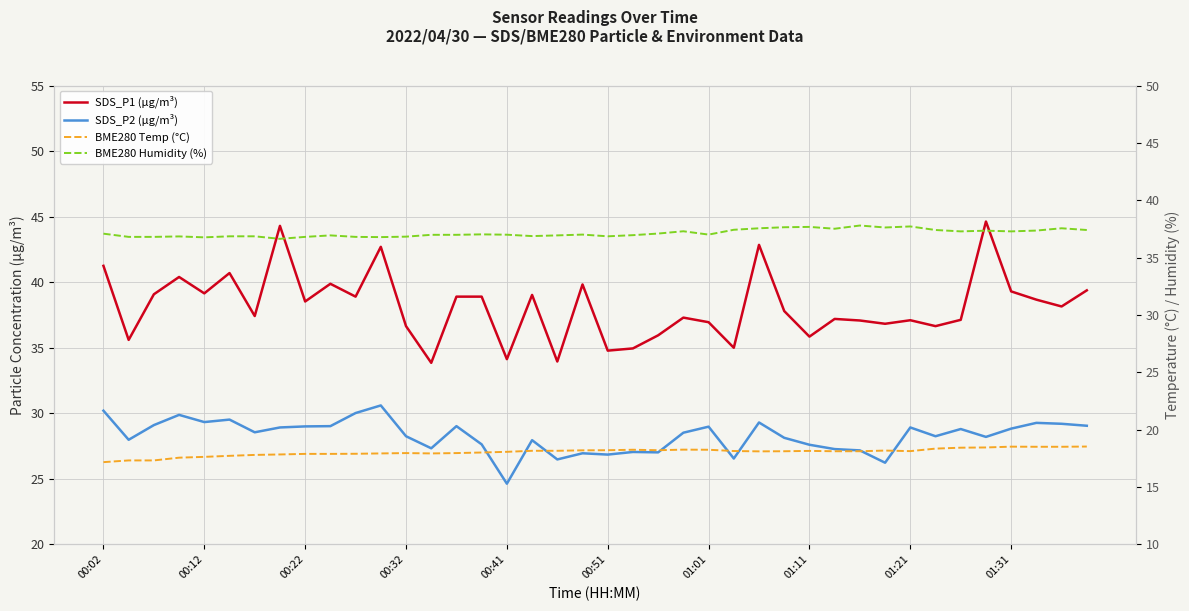

Between 19 and 27, which series saw the biggest shift?

SDS_P1 (µg/m³)